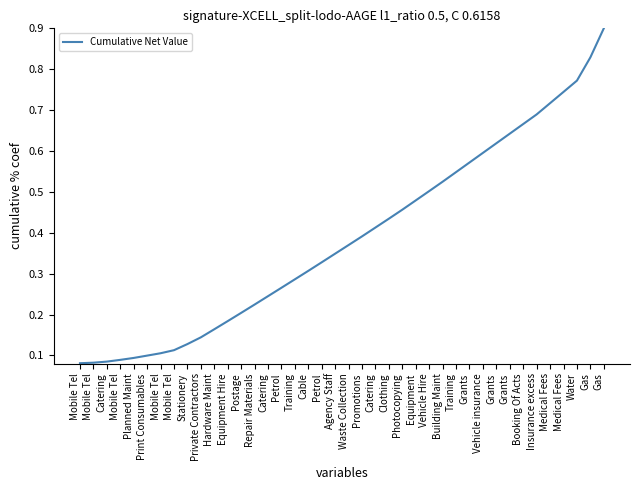

Between Stationery and Building Maint, which is larger?

Building Maint